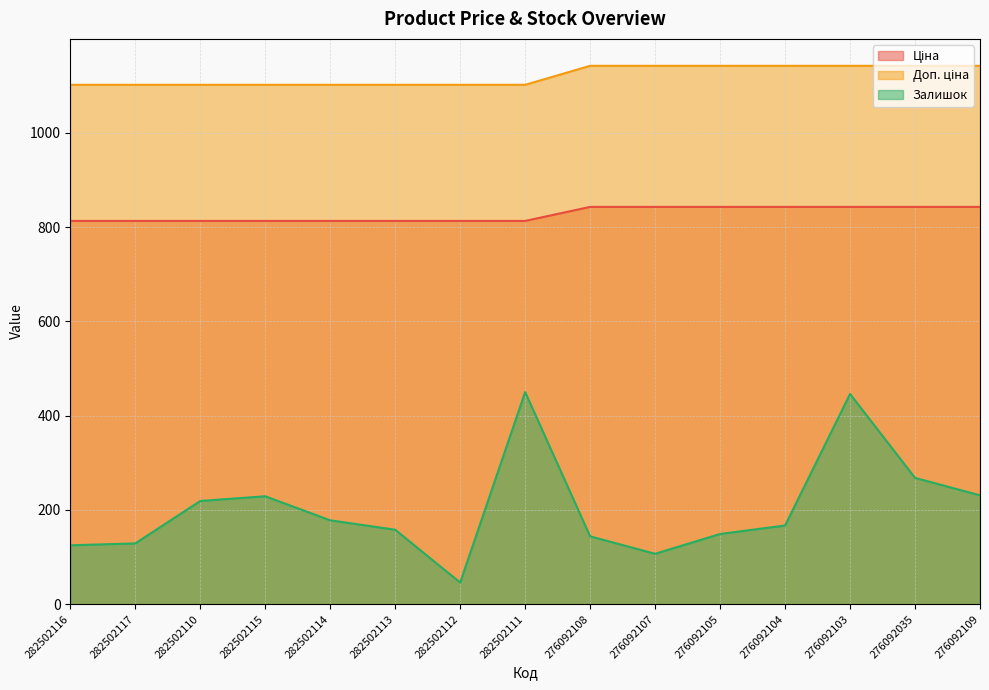

What is the smallest value displayed?

46.0